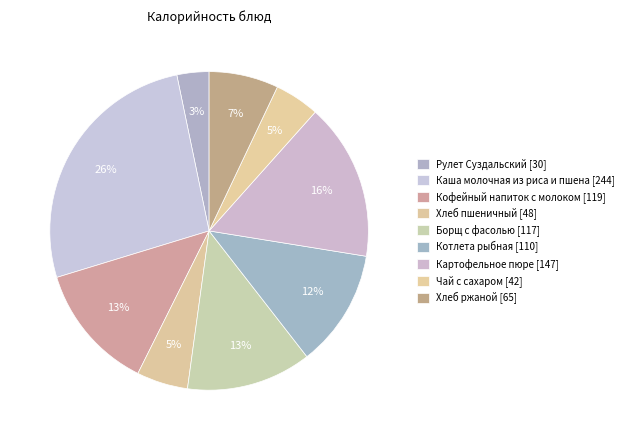

Which slice is the largest?

Каша молочная из риса и пшена